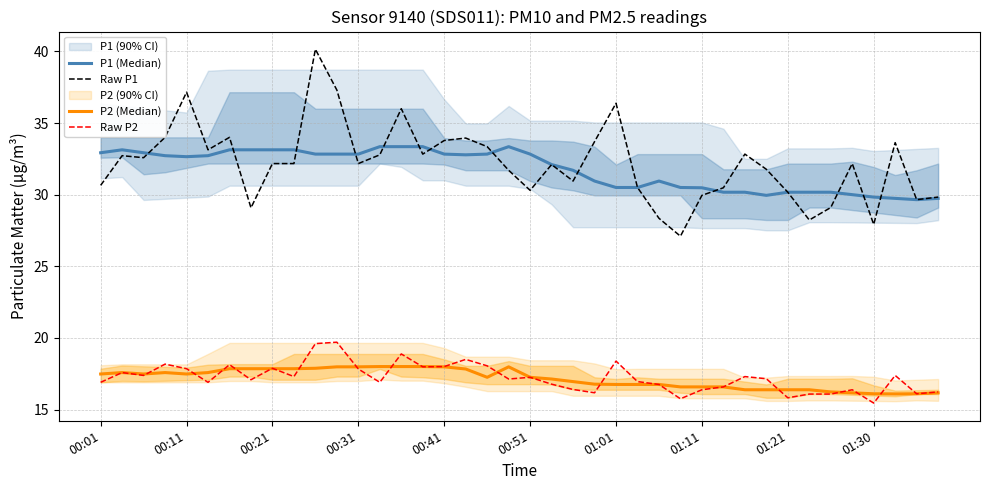

Does the chart display data point markers on the line(s)?

No